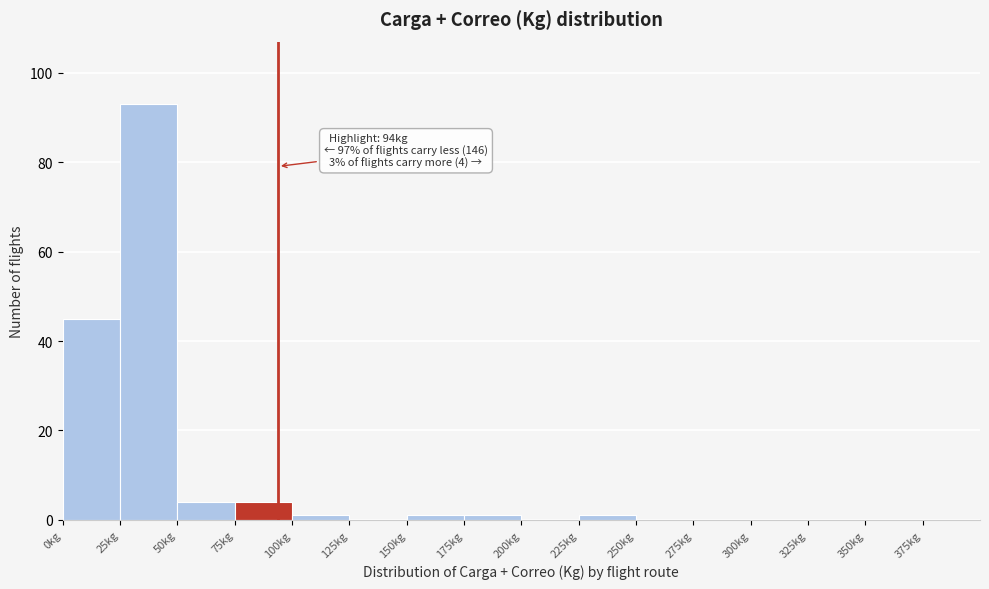

Which range on the x-axis has the tallest bar?

25 to 50